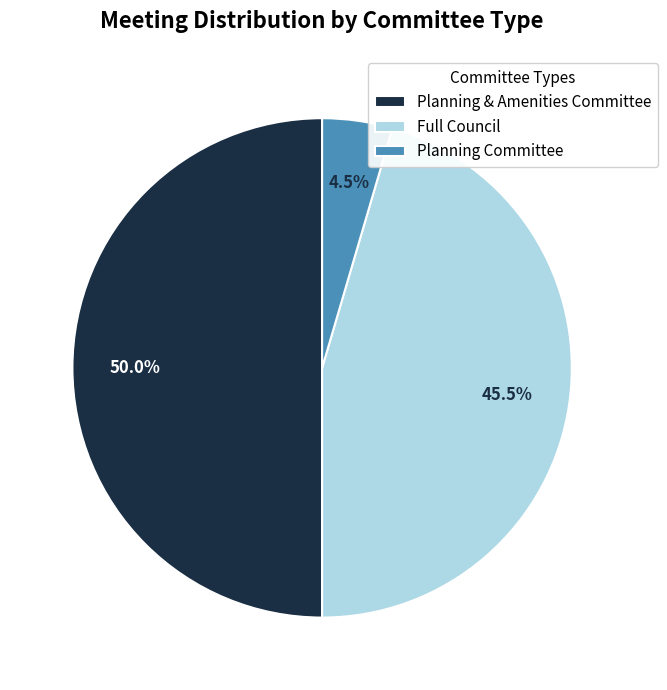

Which category has the biggest portion of the pie?

Planning & Amenities Committee